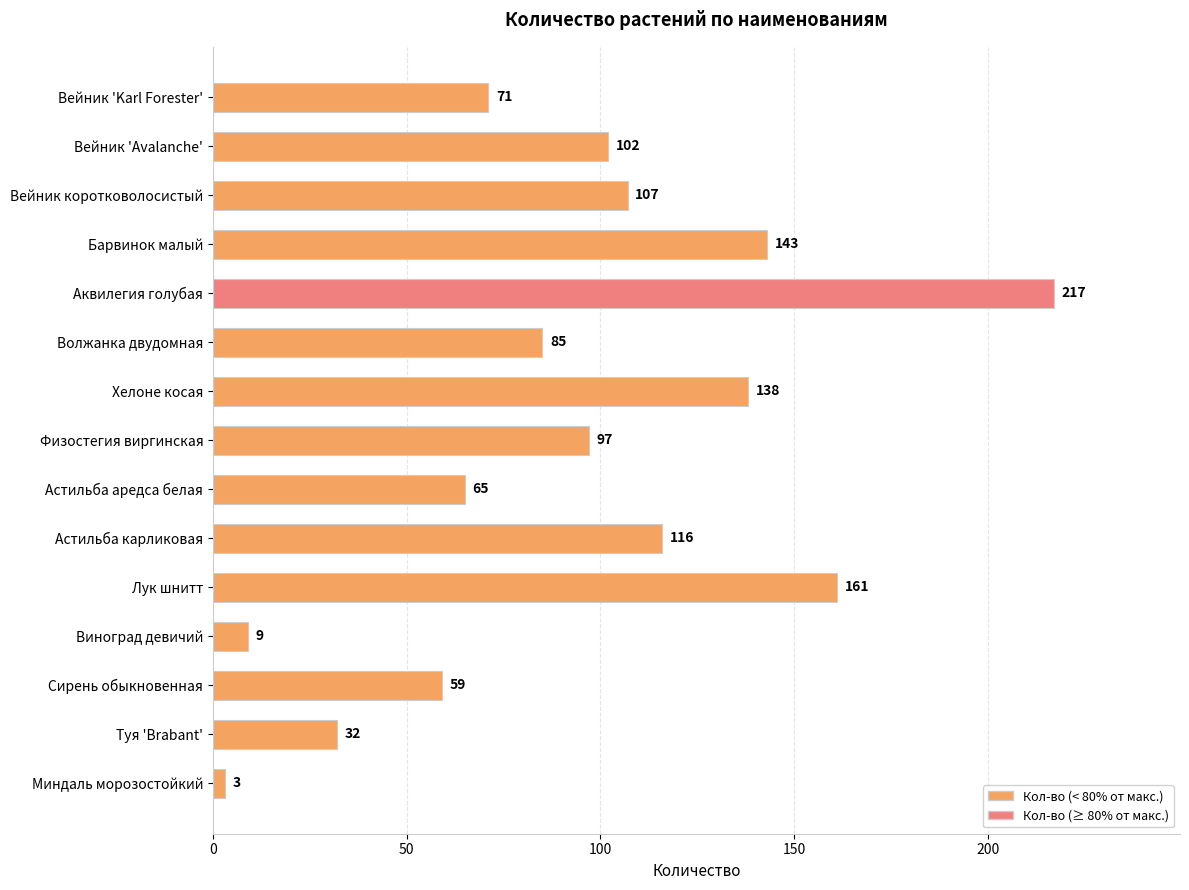

Where is the data nearest to the value 110?

Вейник коротковолосистый